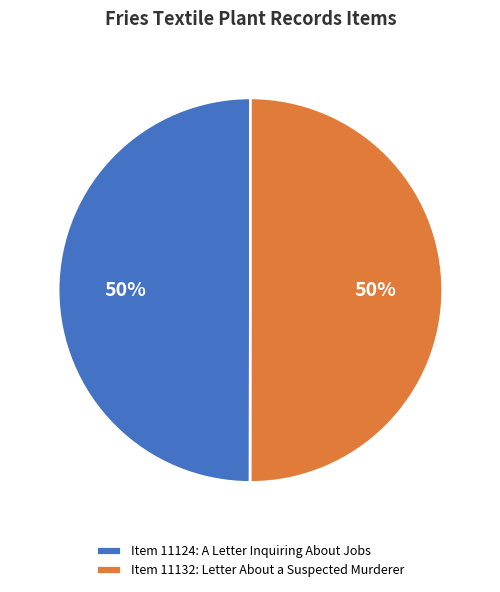

Do Item 11132: Letter About a Suspected Murderer and Item 11124: A Letter Inquiring About Jobs together represent more than half of the pie?

Yes